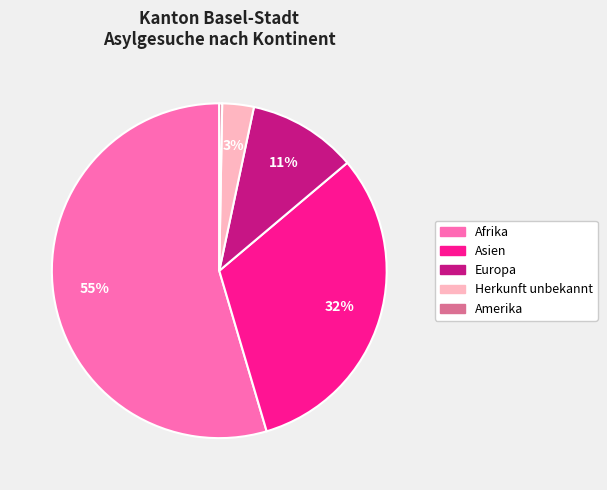

Is the sum of Europa and Herkunft unbekannt greater than half?

No